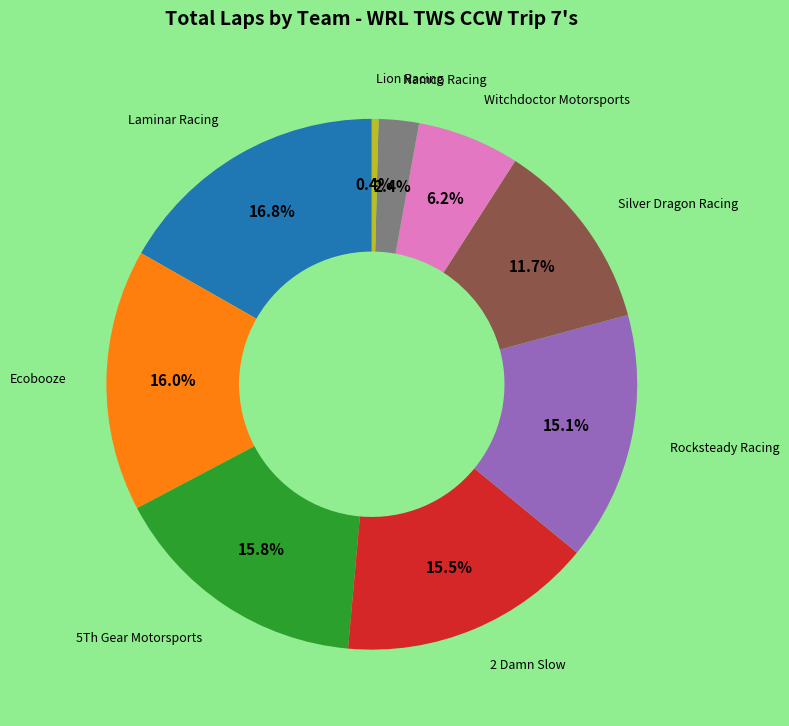

Does any single category account for the majority?

No